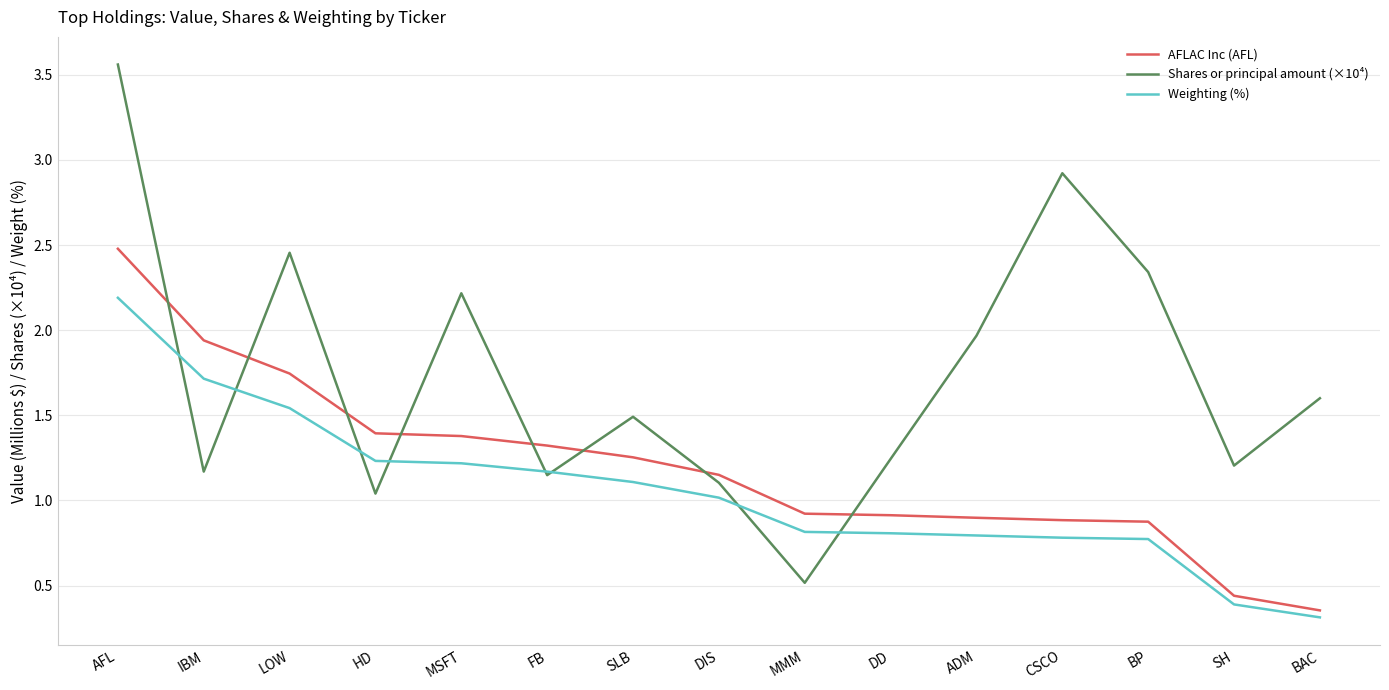

Rank the series by their average value, from lowest to highest.

Weighting (%), AFLAC Inc (AFL), Shares or principal amount (×10⁴)